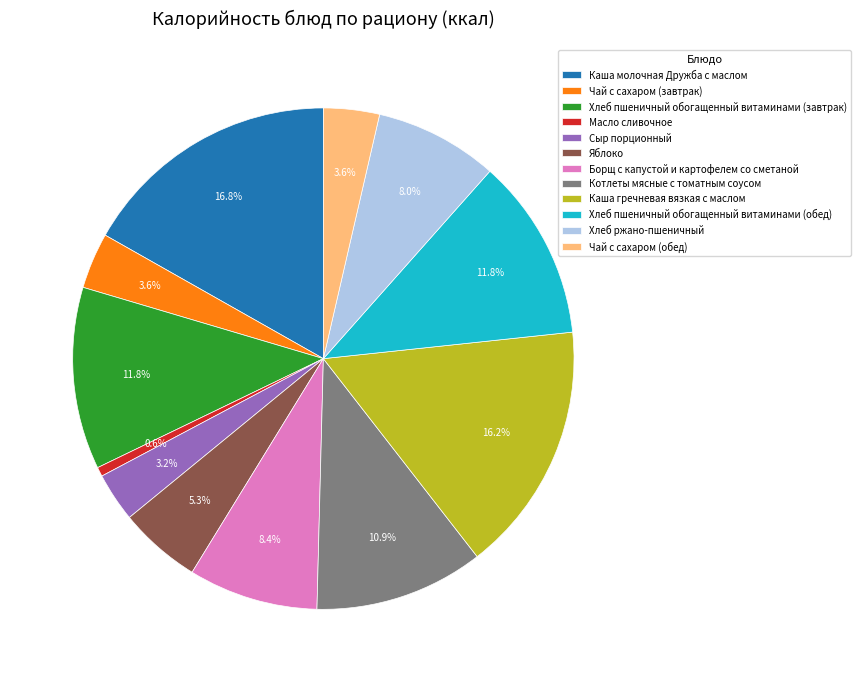

To the nearest percent, what is the average slice percentage?

8%